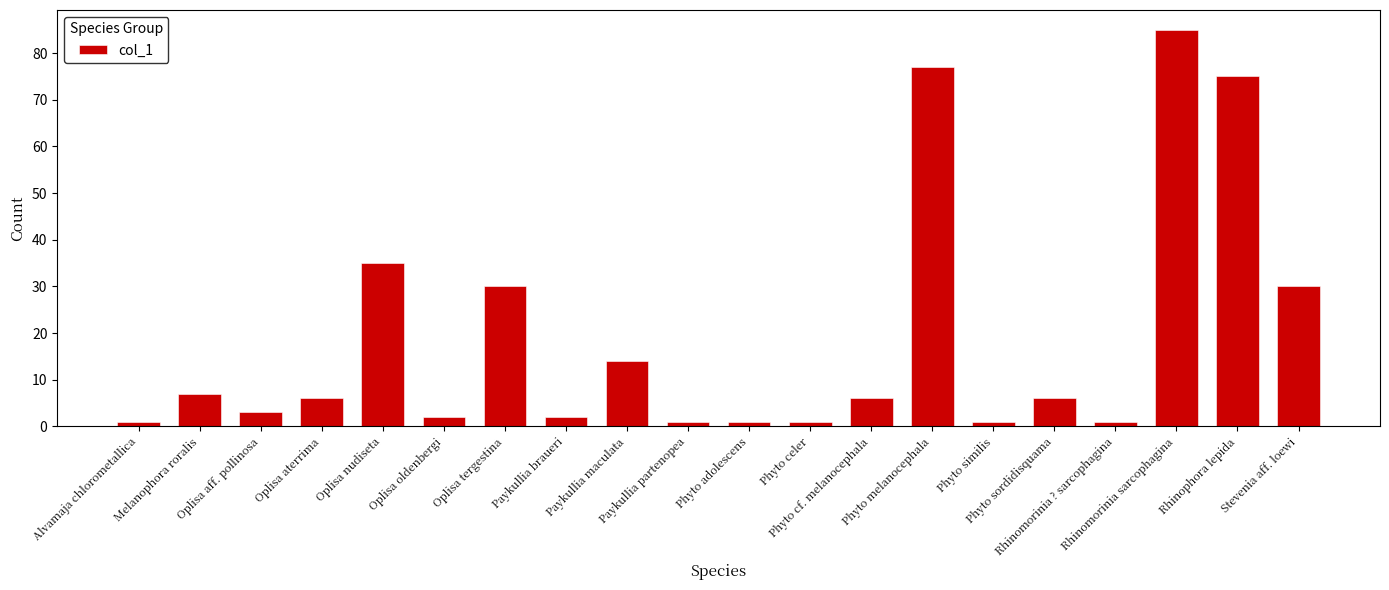

Reading right to left, transcribe all the data shown in this chart.

Stevenia aff. loewi=30	Rhinophora lepida=75	Rhinomorinia sarcophagina=85	Rhinomorinia ? sarcophagina=1	Phyto sordidisquama=6	Phyto similis=1	Phyto melanocephala=77	Phyto cf. melanocephala=6	Phyto celer=1	Phyto adolescens=1	Paykullia partenopea=1	Paykullia maculata=14	Paykullia braueri=2	Oplisa tergestina=30	Oplisa oldenbergi=2	Oplisa nudiseta=35	Oplisa aterrima=6	Oplisa aff. pollinosa=3	Melanophora roralis=7	Alvamaja chlorometallica=1